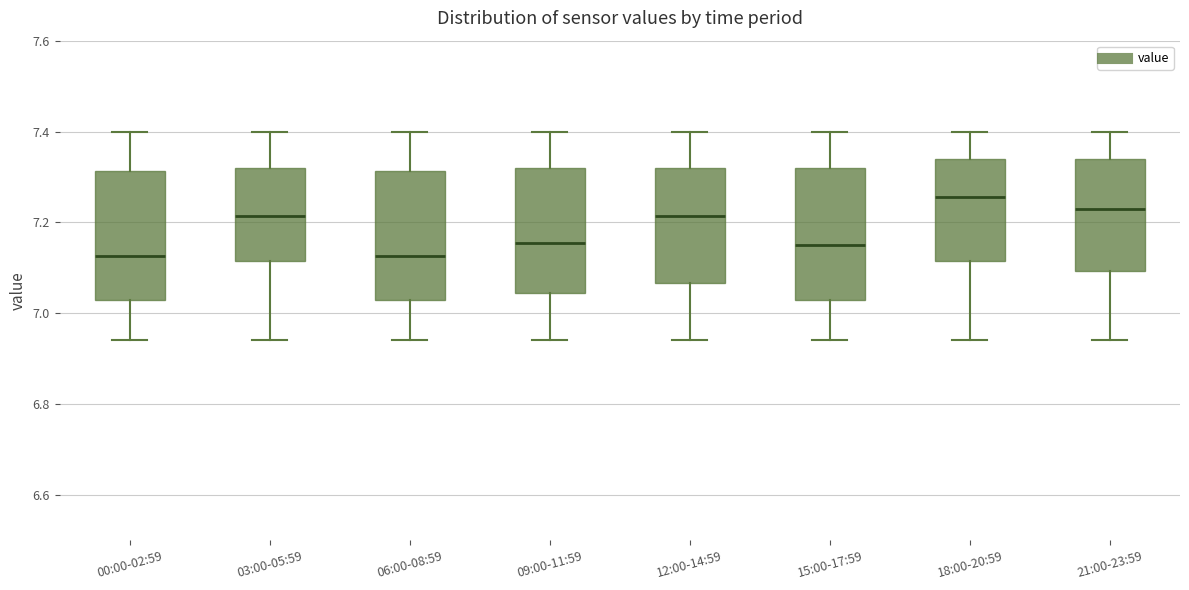

Where does the upper whisker of the box for 21:00-23:59 end on the y-axis? The values are not printed on the chart, so give them approximately, as read against the axis.

7.40